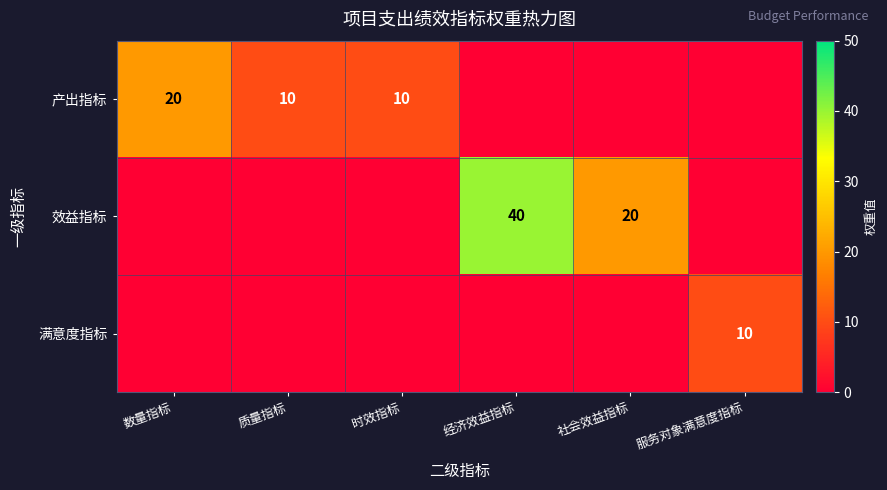

True or false: 产出指标 has a value of 10 at 质量指标.

True